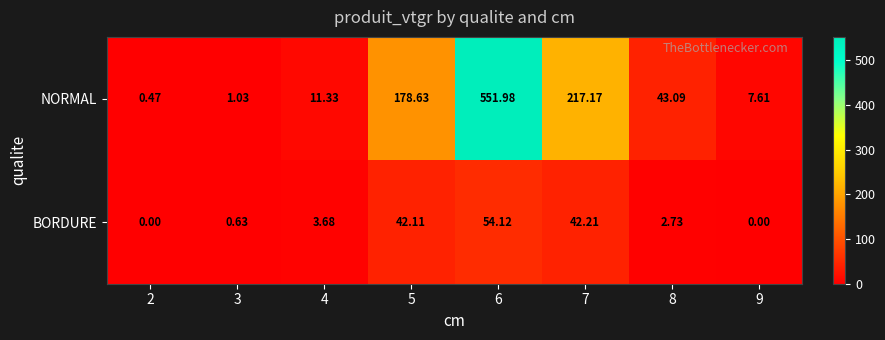

Which series changed the most between 5 and 7?

NORMAL